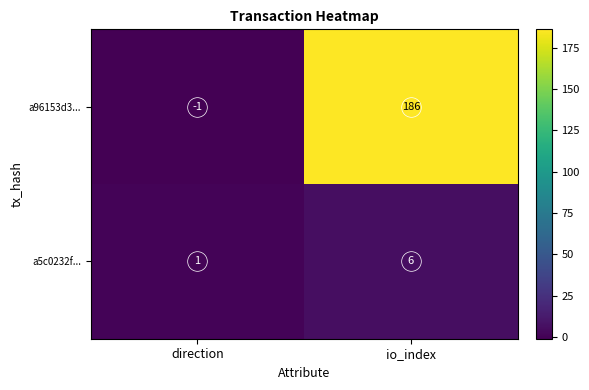

Count the number of data series in this chart.

2